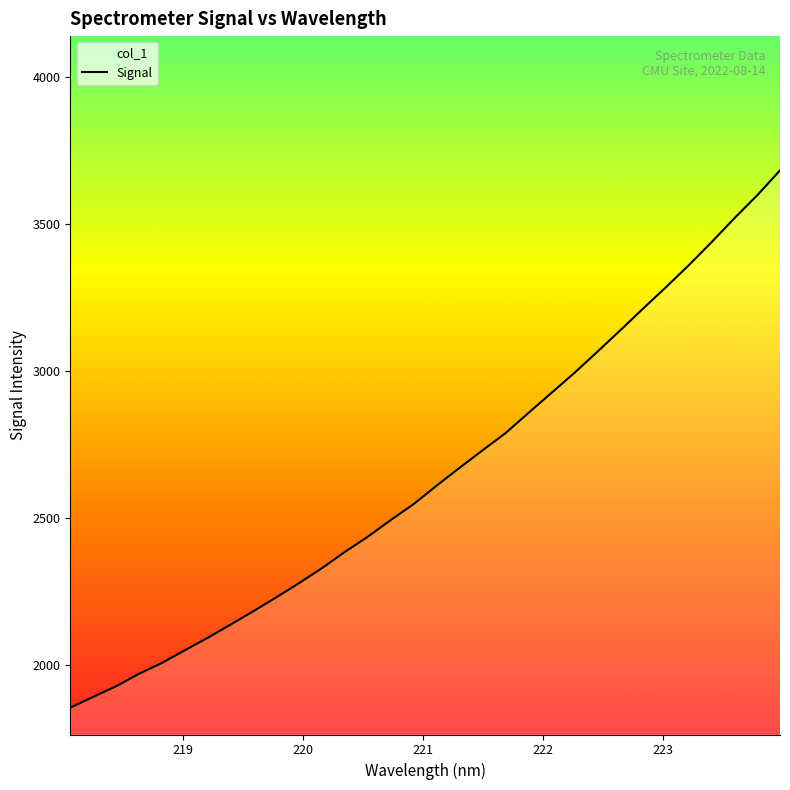

What is the greatest value displayed?

3683.1